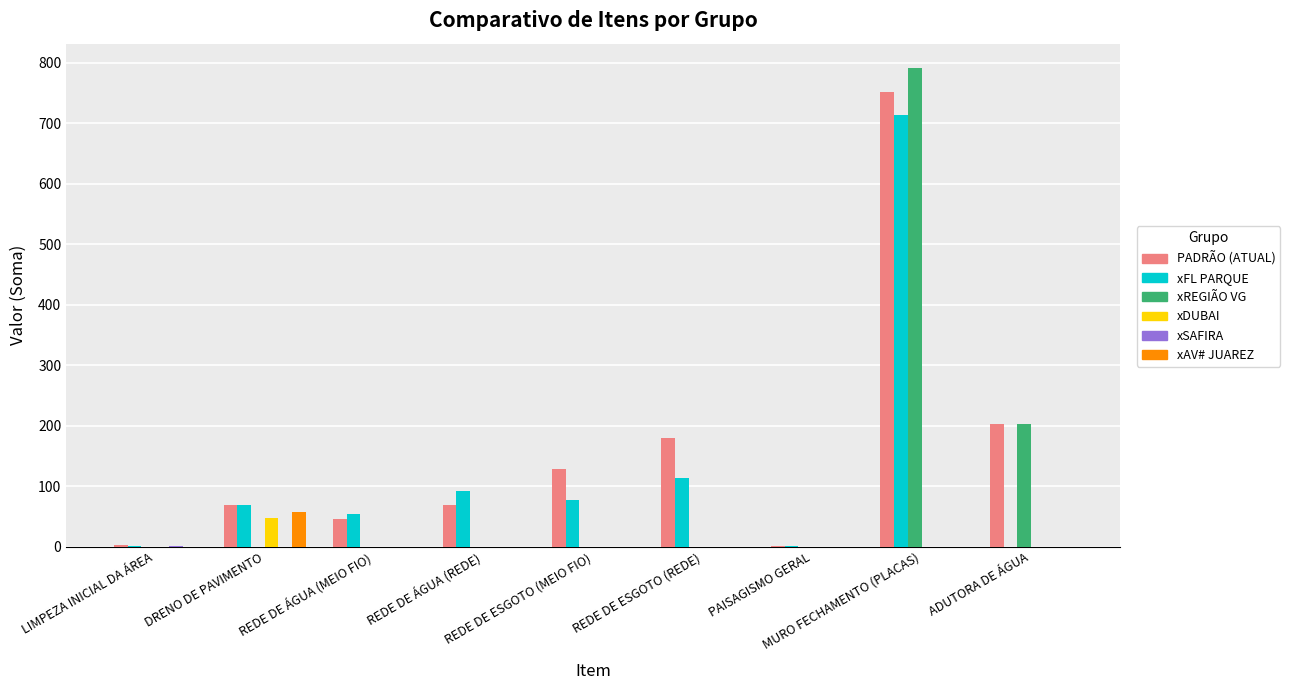

The xREGIÃO VG series shows 449.9 at REDE DE ESGOTO (REDE). True or false?

False